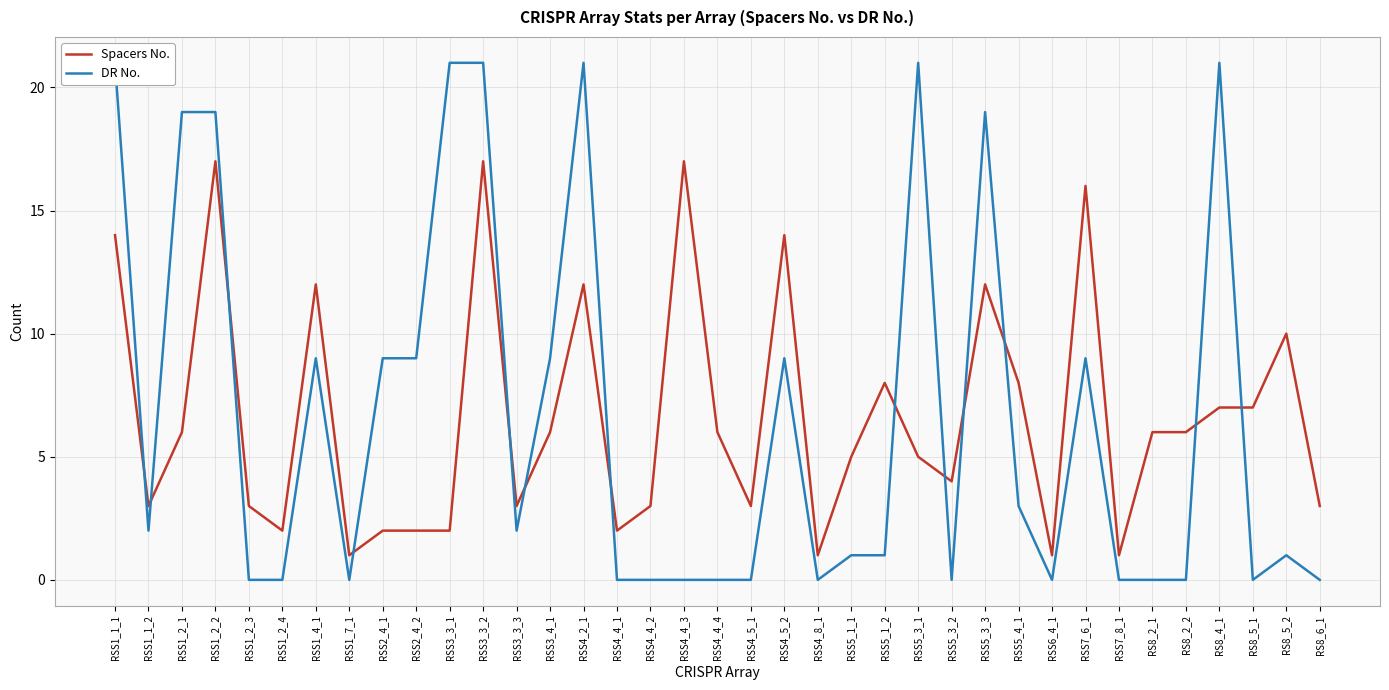

What is the average value of the Spacers No. series?

7